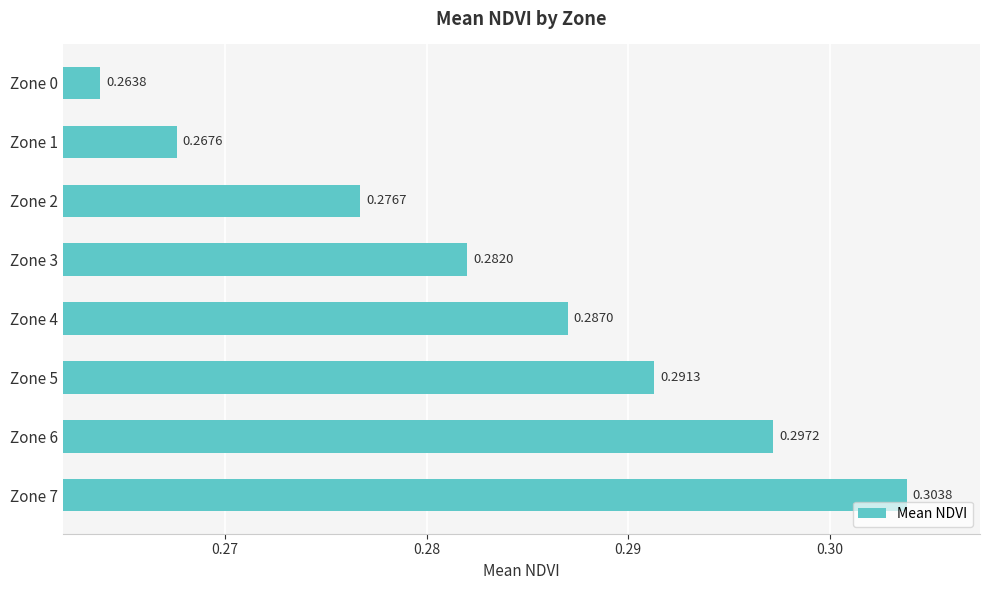

Which has a higher value, Zone 5 or Zone 3?

Zone 5